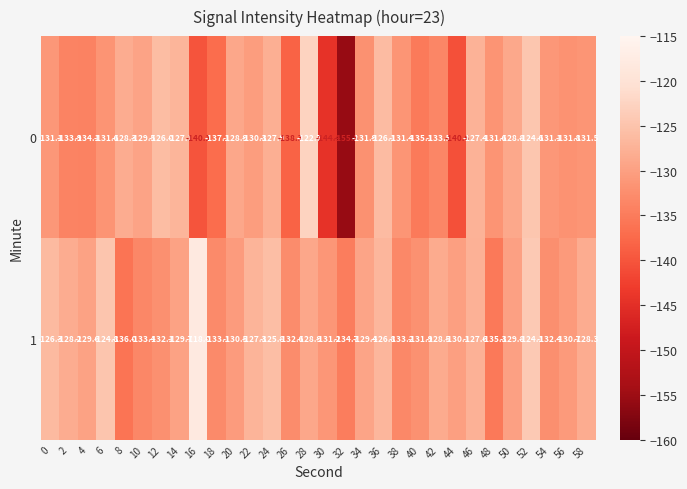

The value of 1 at 42 is -128.5. True or false?

True